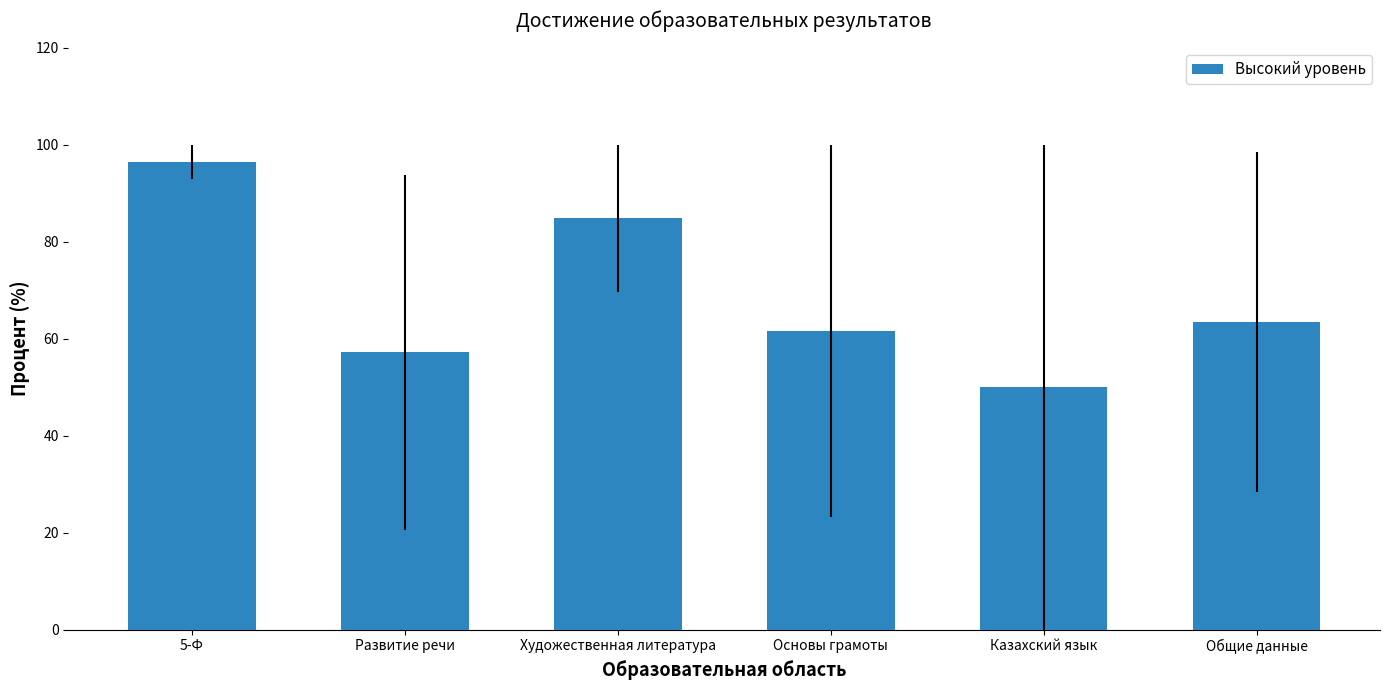

What is the label of the 5th bar from the right?

Развитие речи